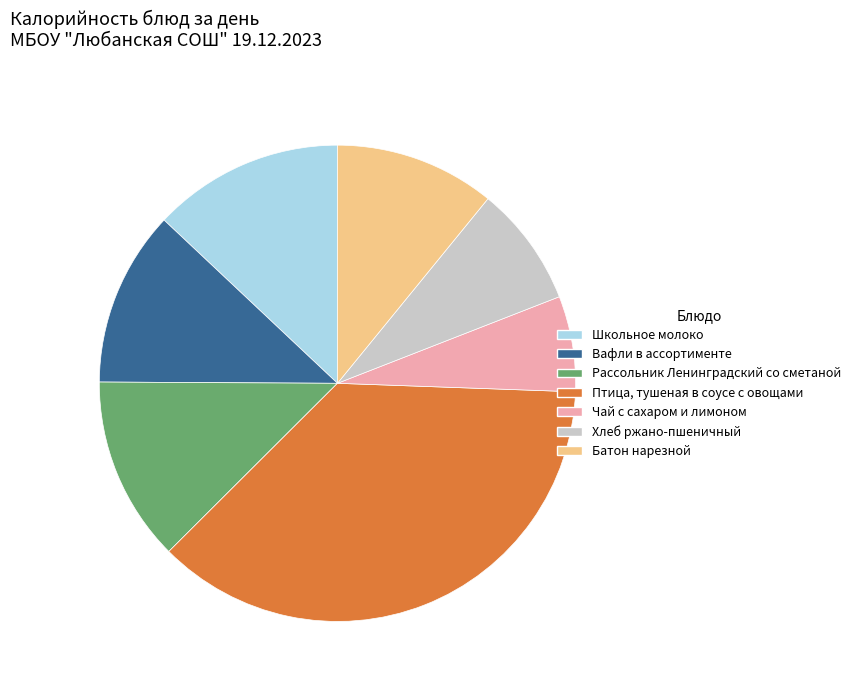

Which slice is the smallest?

Чай с сахаром и лимоном